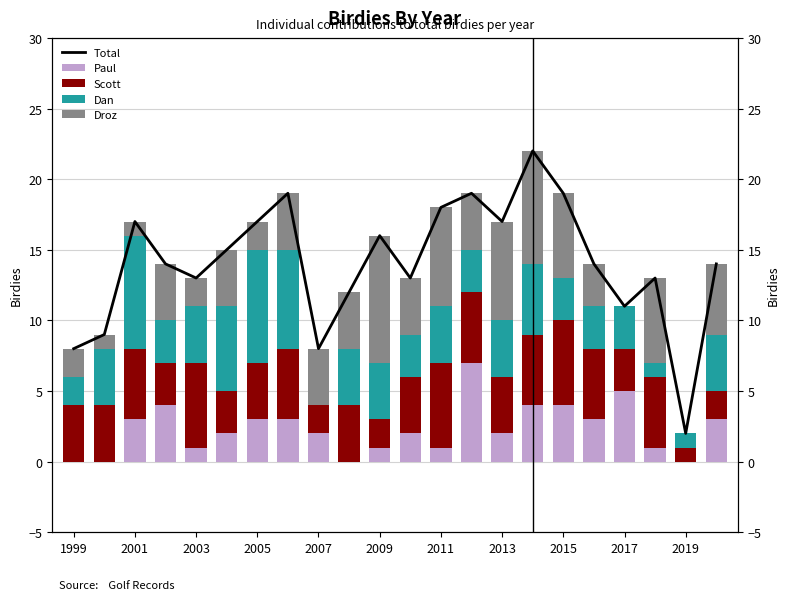

What is the average value of the Total series?

14